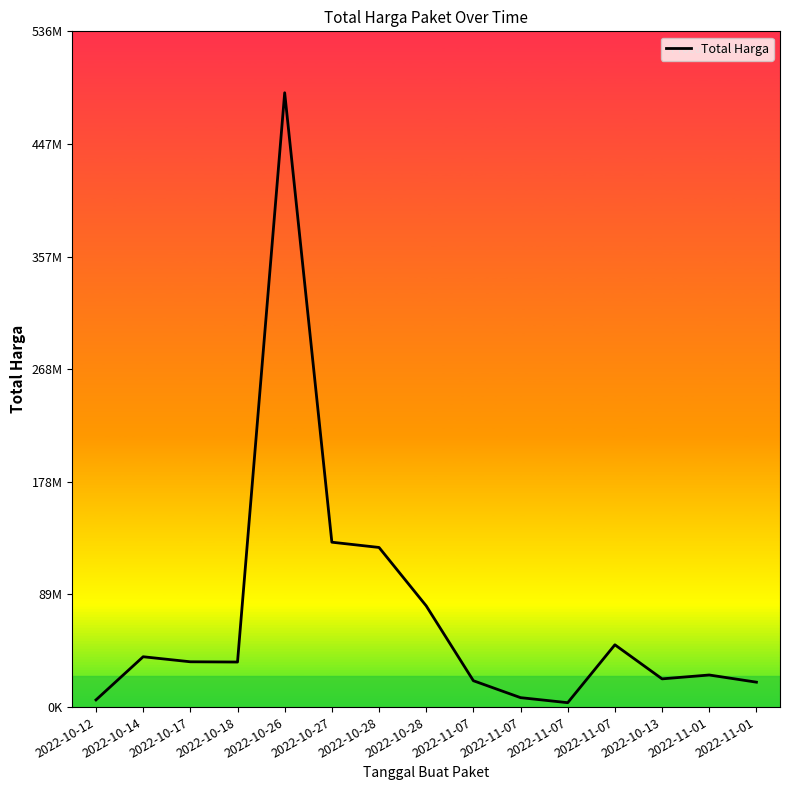

What is the ratio of the value at 2022-11-01 to the value at 2022-10-27?

0.2